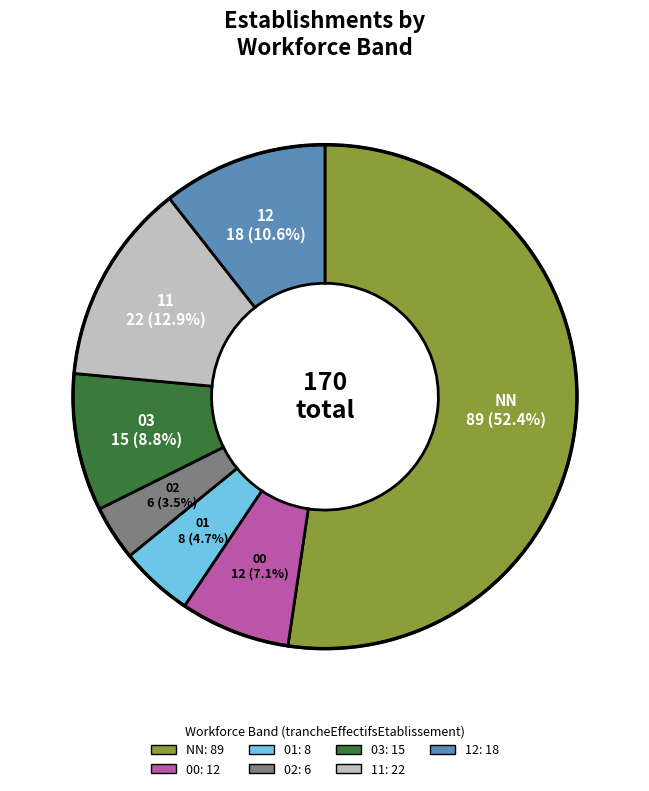

Is it true that NN is 63% of the pie?

False